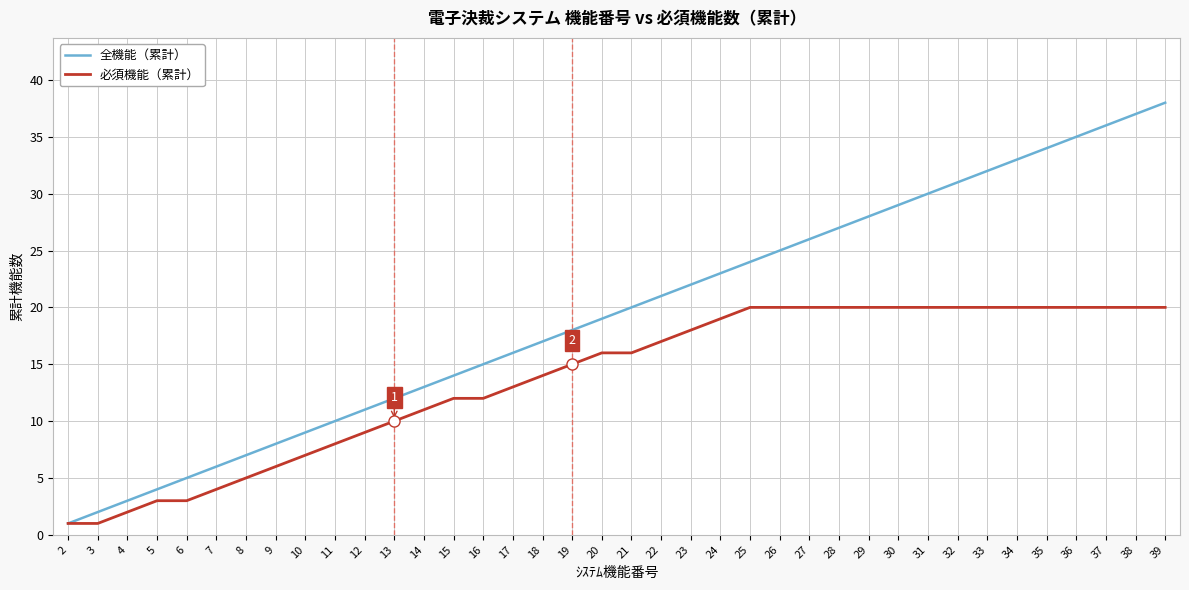

At which category is the sum across all series the highest?

39